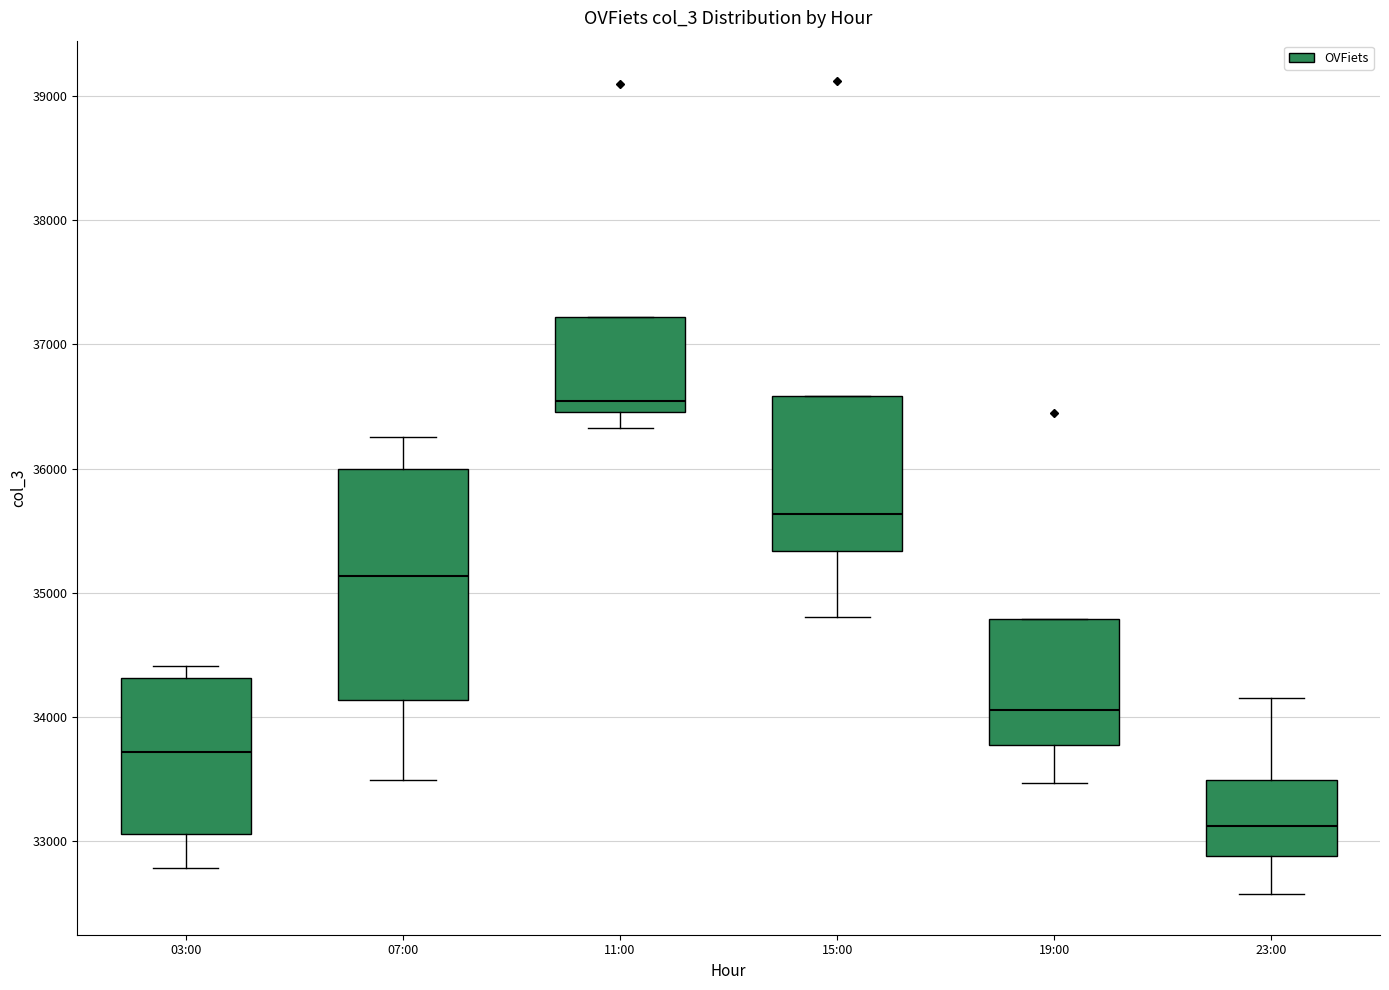

Reading left to right, read every box against the y-axis: the position of its median line, the range the box covers, and the ends of its whiskers. The values are not printed on the chart, so give them approximately, as read against the axis.

03:00: median 33700, box 33100 to 34300, whiskers 32800 to 34400
07:00: median 35100, box 34100 to 36000, whiskers 33500 to 36300
11:00: median 36500 (just above the box's lower edge), box 36500 to 37200, whiskers 36300 to 37200
15:00: median 35600, box 35300 to 36600, whiskers 34800 to 36600
19:00: median 34100, box 33800 to 34800, whiskers 33500 to 34800
23:00: median 33100, box 32900 to 33500, whiskers 32600 to 34200